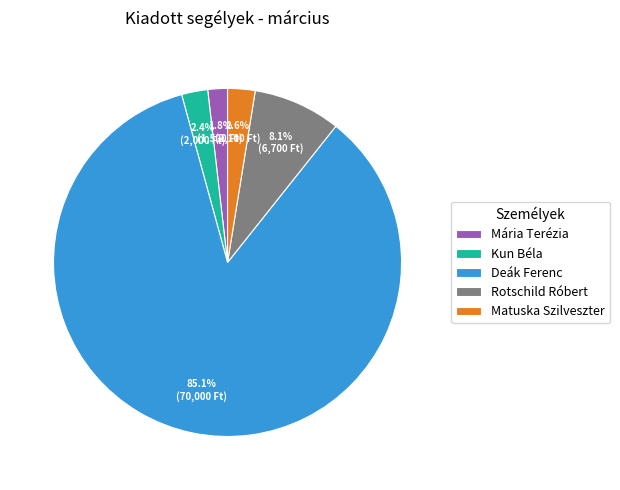

How many slices are in this pie chart?

5